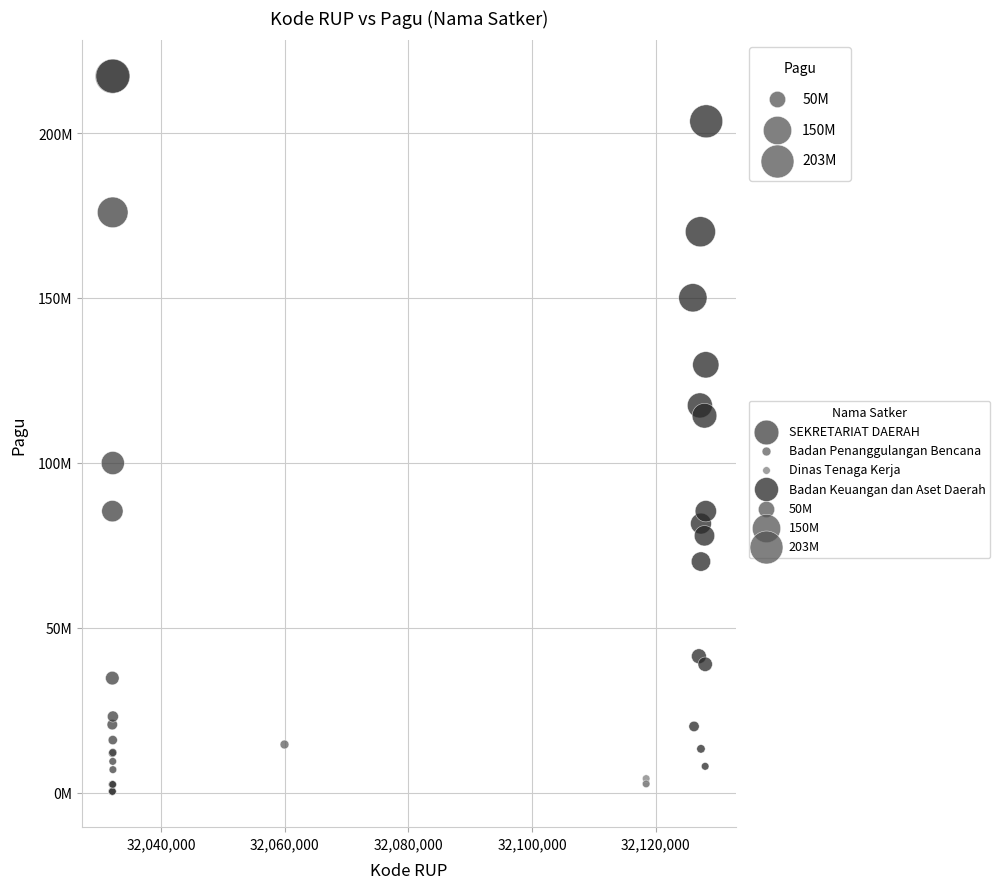

Which series reaches the maximum Y coordinate?

SEKRETARIAT DAERAH